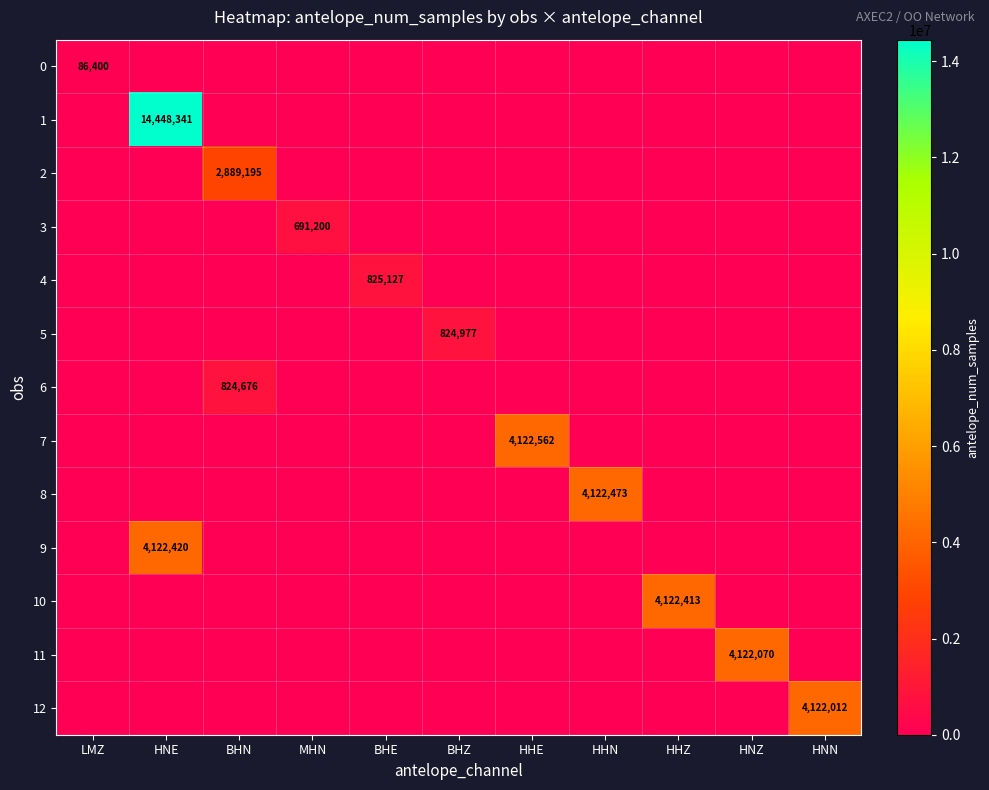

Which has a higher value, HHN or LMZ?

LMZ